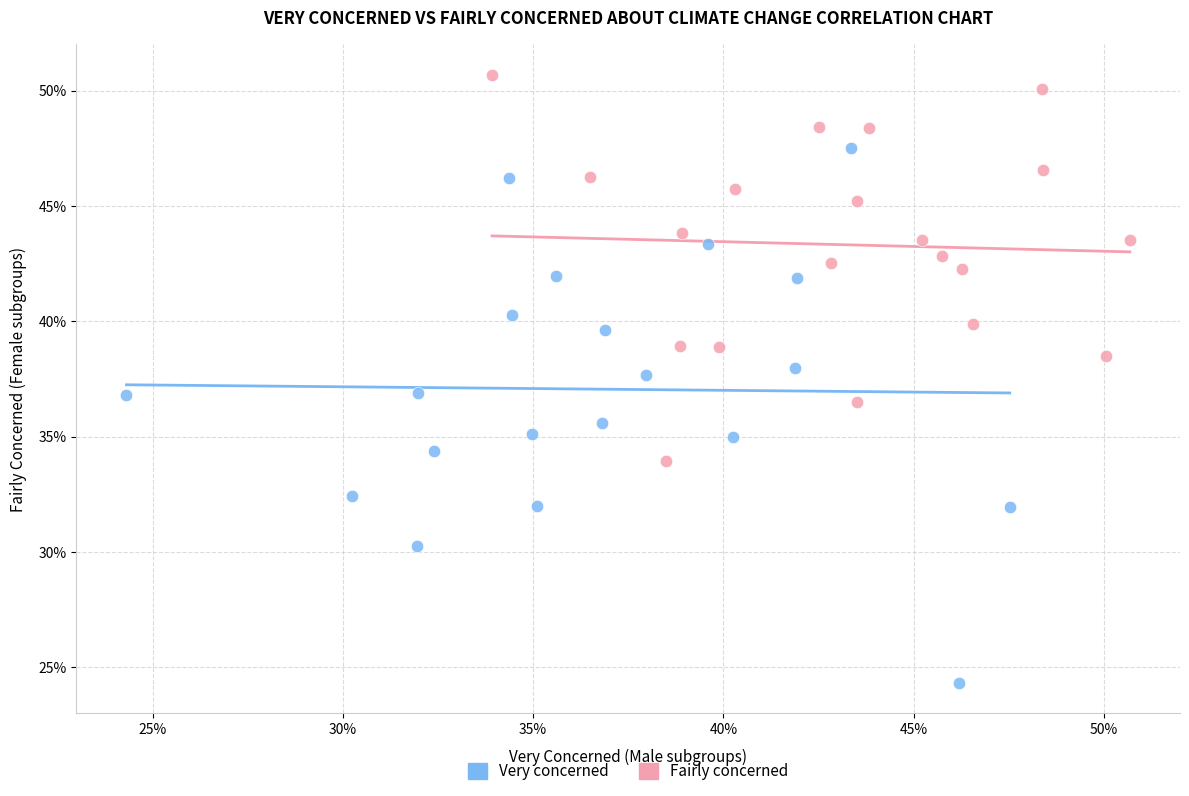

Which series has the widest spread of Y values?

Very concerned